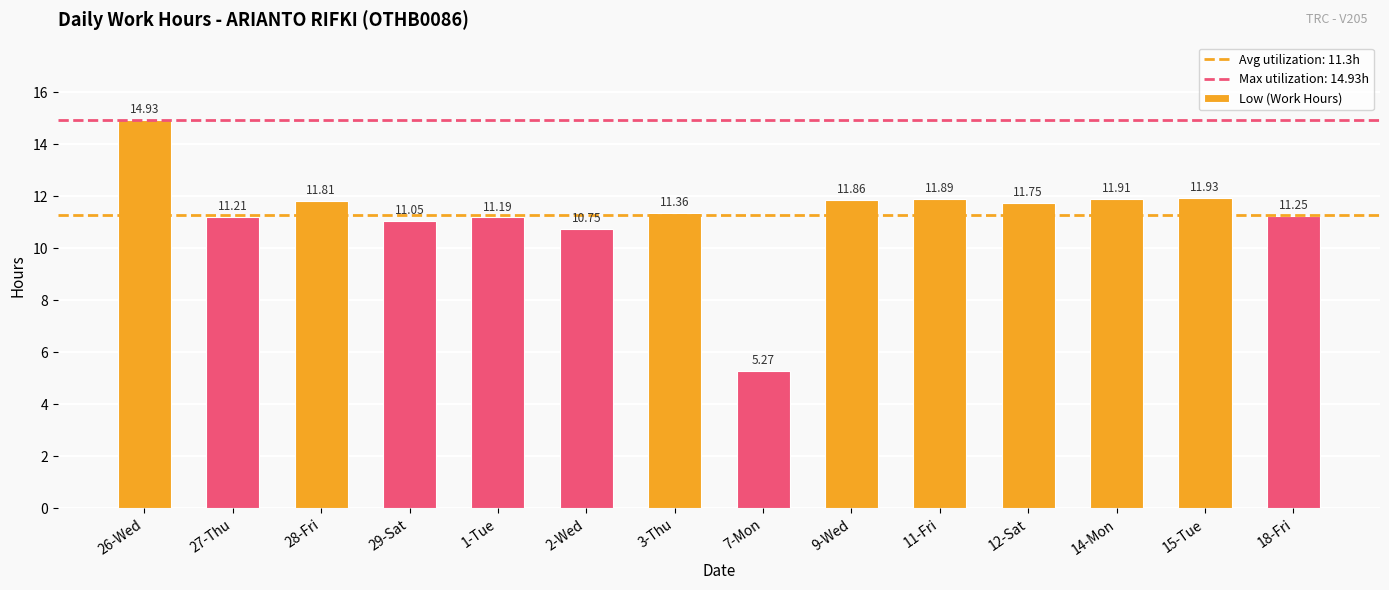

List the labels in order of value, largest first.

26-Wed, 15-Tue, 14-Mon, 11-Fri, 9-Wed, 28-Fri, 12-Sat, 3-Thu, 18-Fri, 27-Thu, 1-Tue, 29-Sat, 2-Wed, 7-Mon